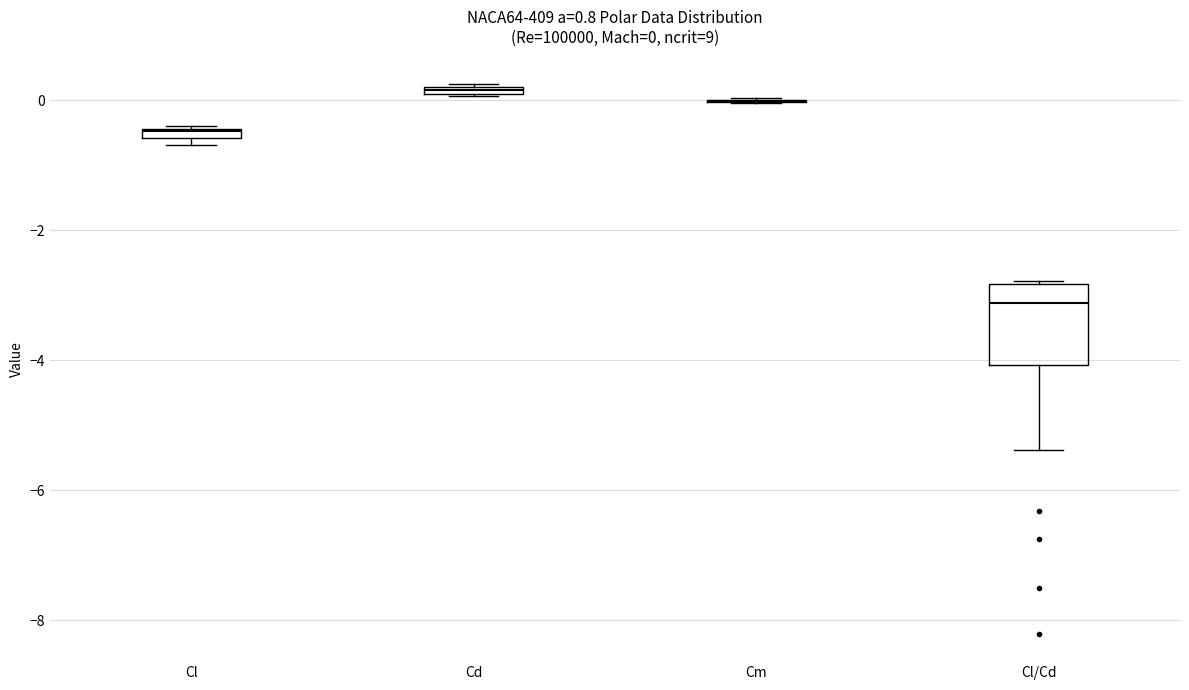

Comparing the boxes themselves (not the whiskers), which one is the tallest?

Cl/Cd